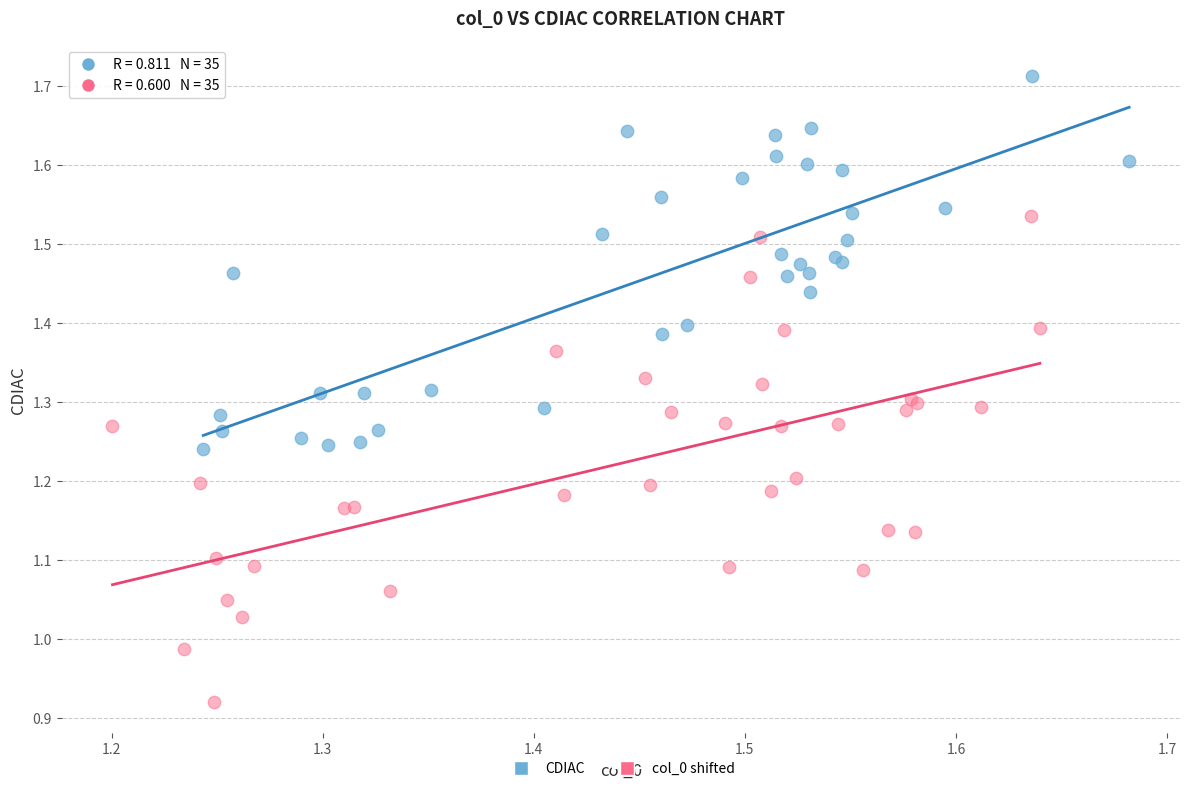

Which series has the widest spread of Y values?

col_0 shifted